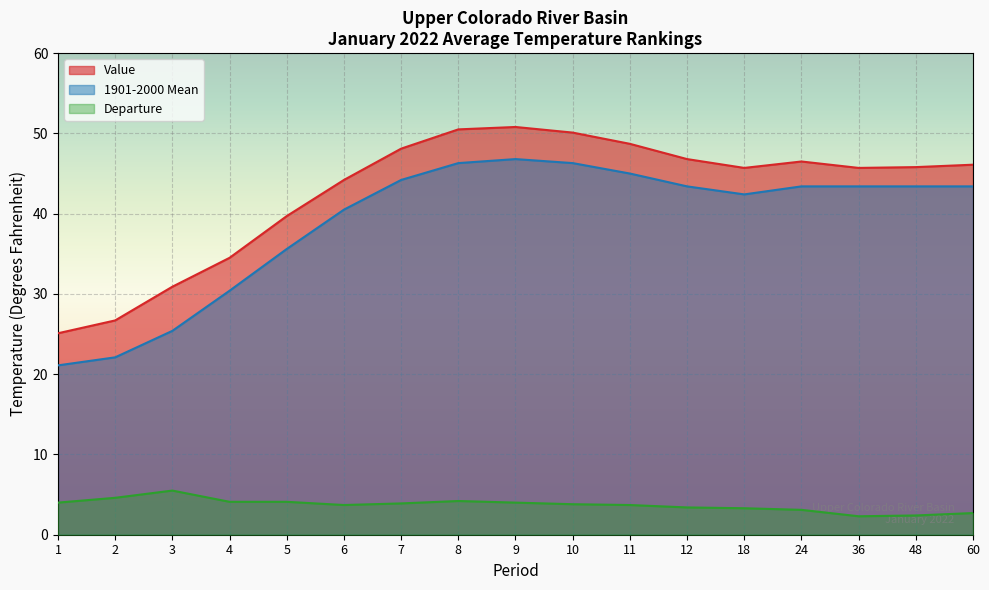

Which series has the largest total across all categories?

Value